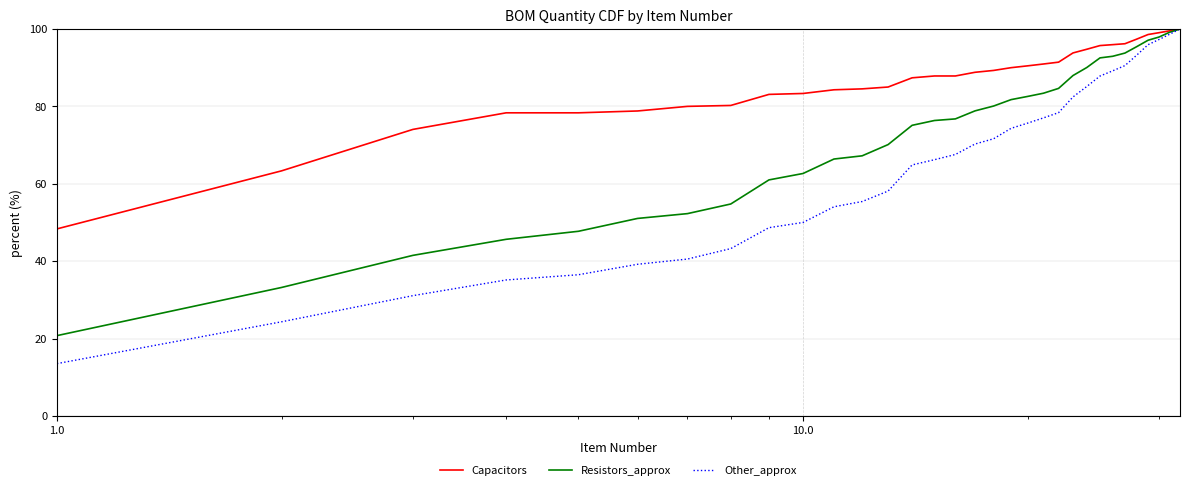

How many lines are shown in the chart?

3